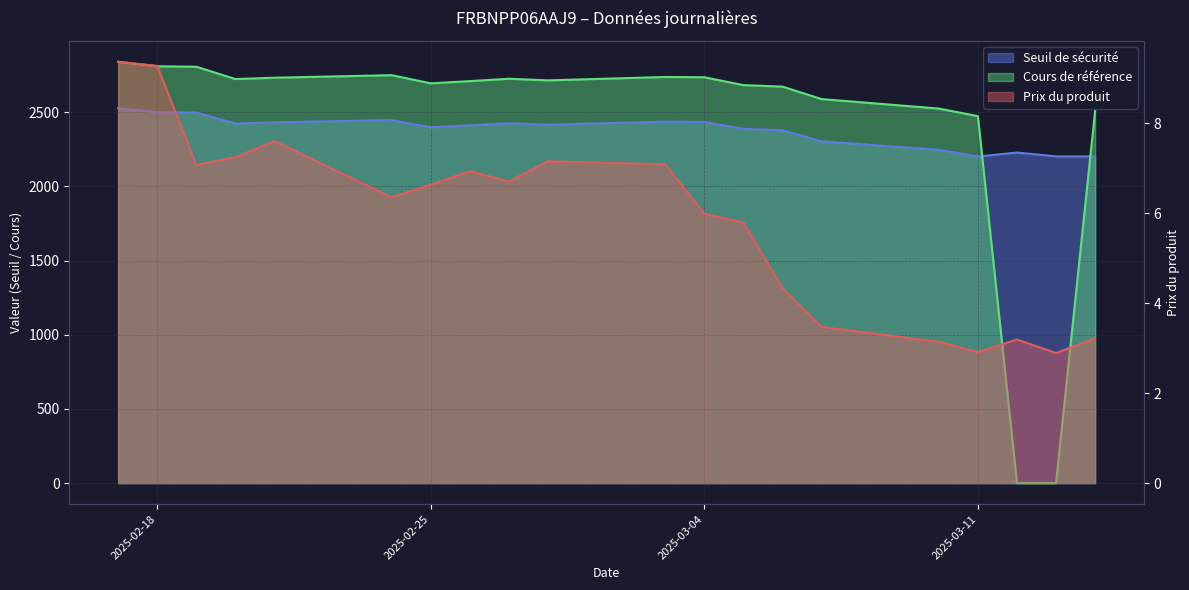

Count the number of data series in this chart.

3